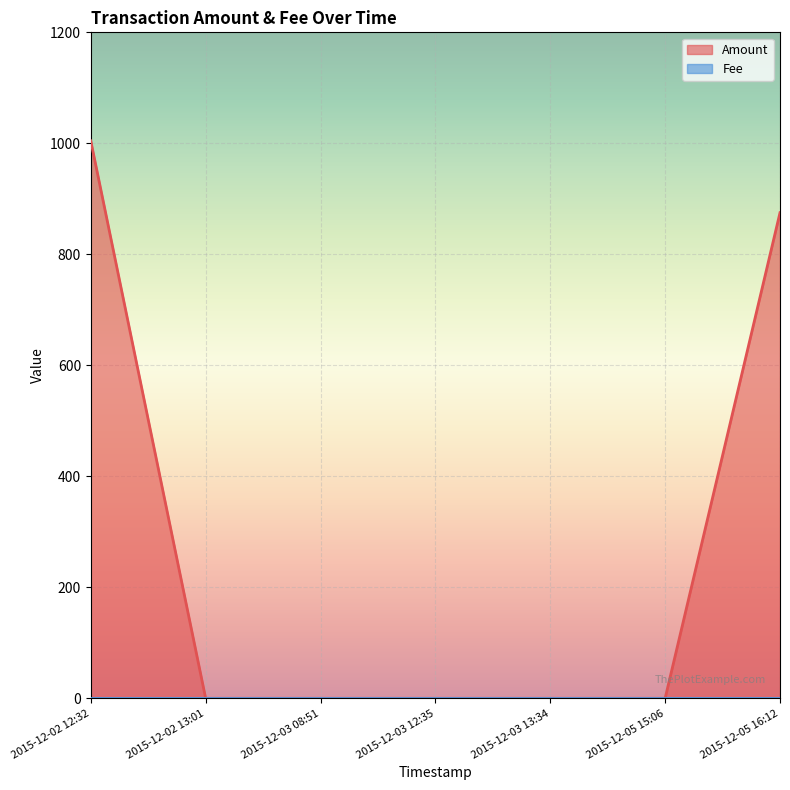

What is the greatest value displayed?

1004.4